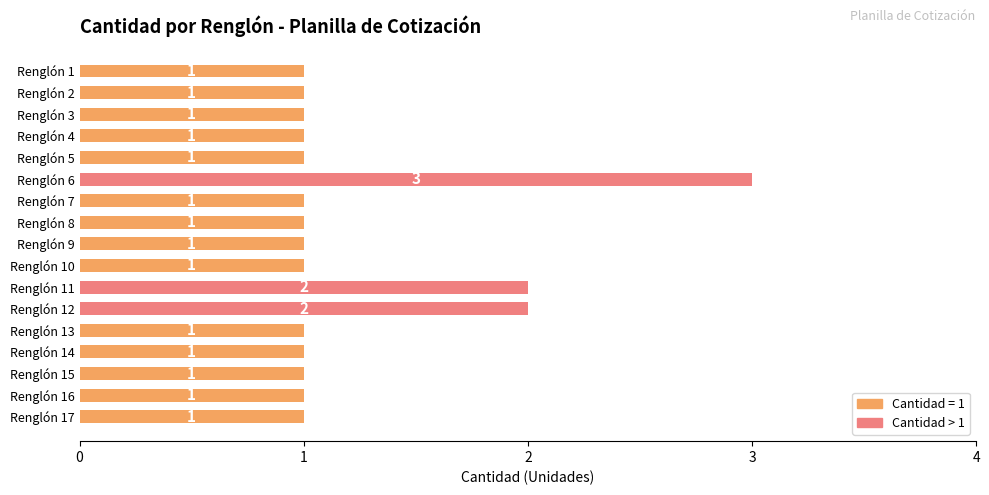

Is it true that the value at Renglón 2 is 1?

True